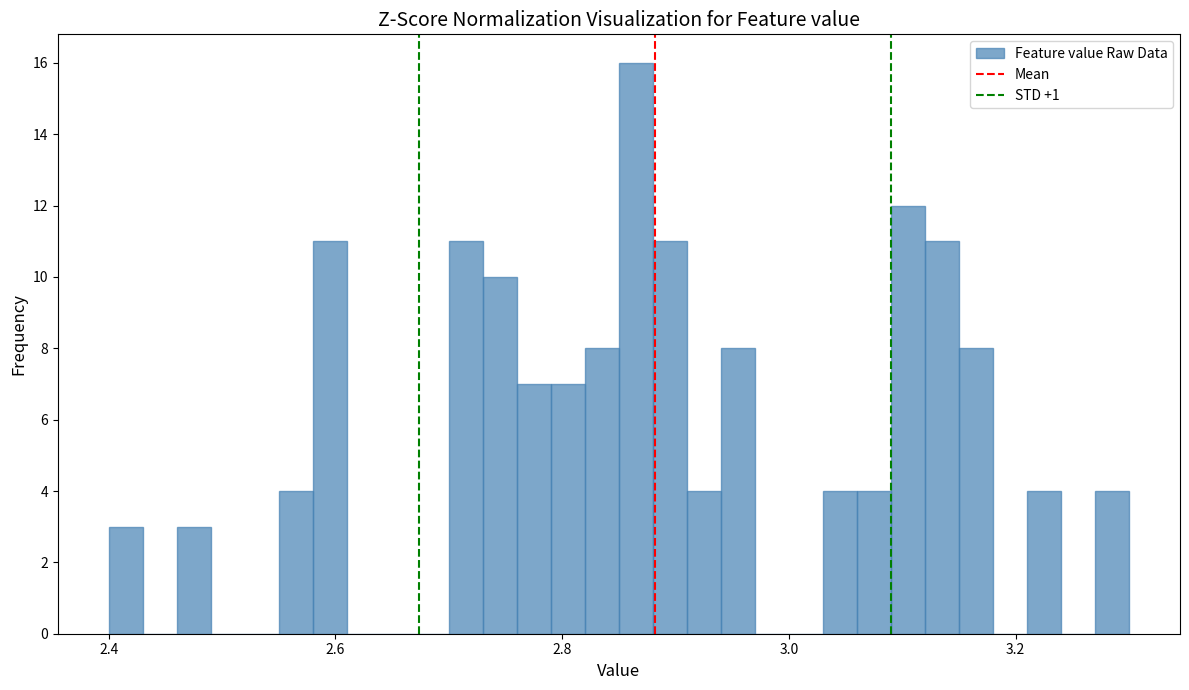

Read against the x-axis, roughly where is the centre of the tallest bar?

2.86